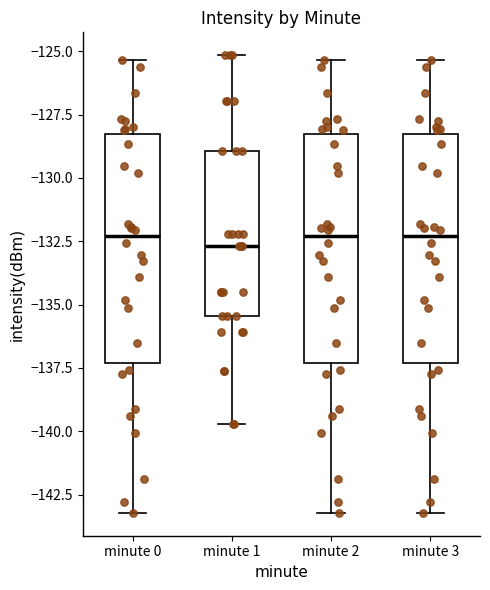

Where does the lower whisker of the box for minute 0 end on the y-axis? The values are not printed on the chart, so give them approximately, as read against the axis.

-143.0